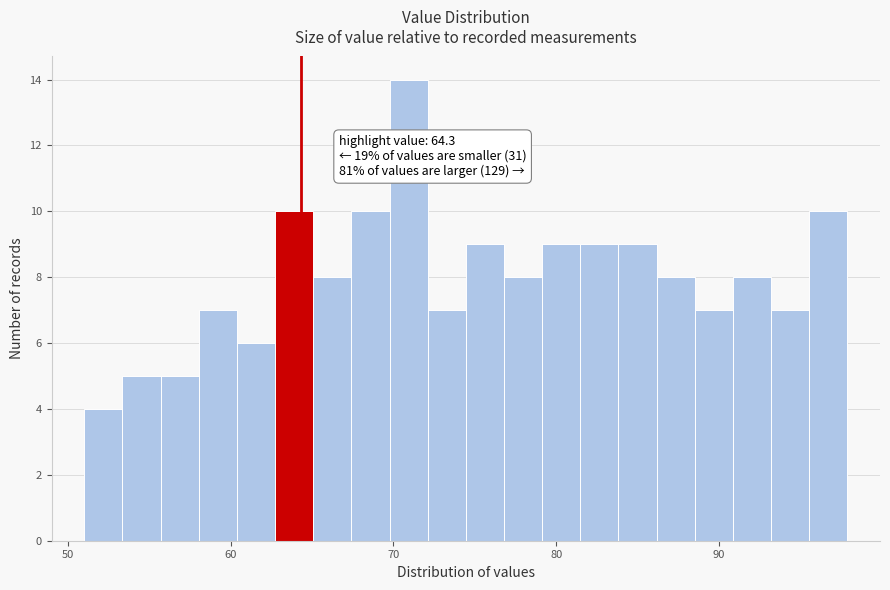

Around what value on the x-axis is the tallest bar? Give the approximate position of its centre, as read against the axis.

71